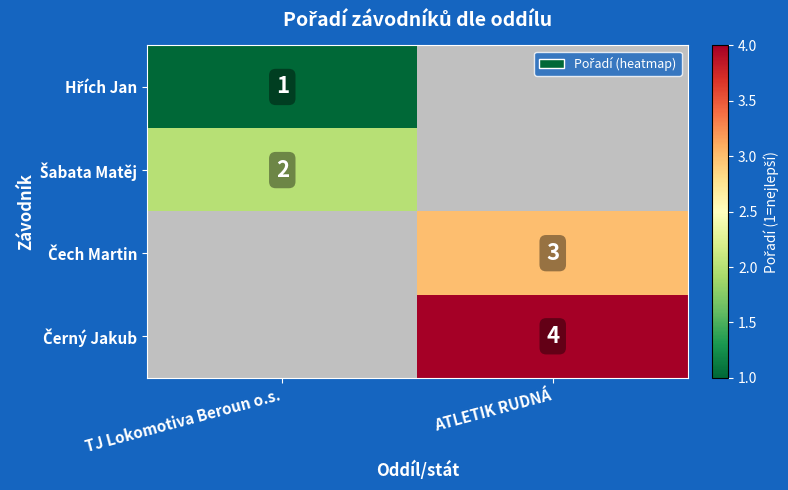

Rank the series by their maximum value, from lowest to highest.

Hřích Jan, Šabata Matěj, Čech Martin, Černý Jakub